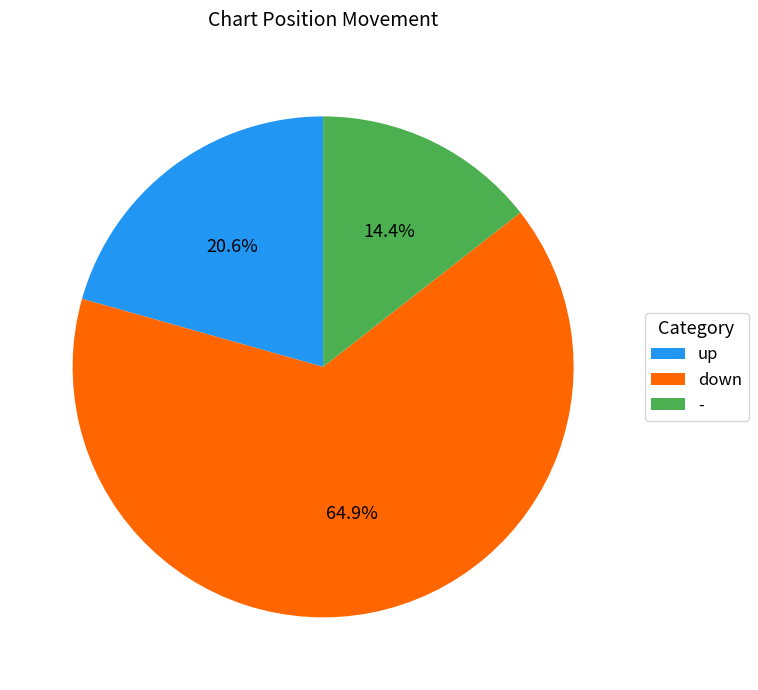

To the nearest percent, what portion does down represent?

65%